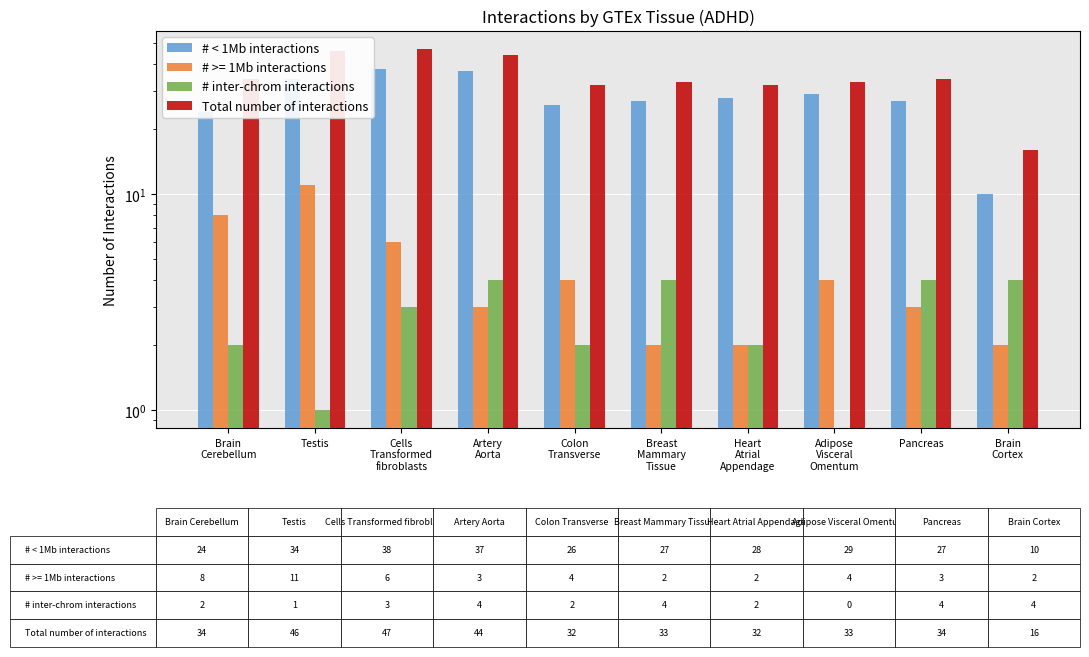

What value does the # inter-chrom interactions series have at Heart
Atrial
Appendage?

2